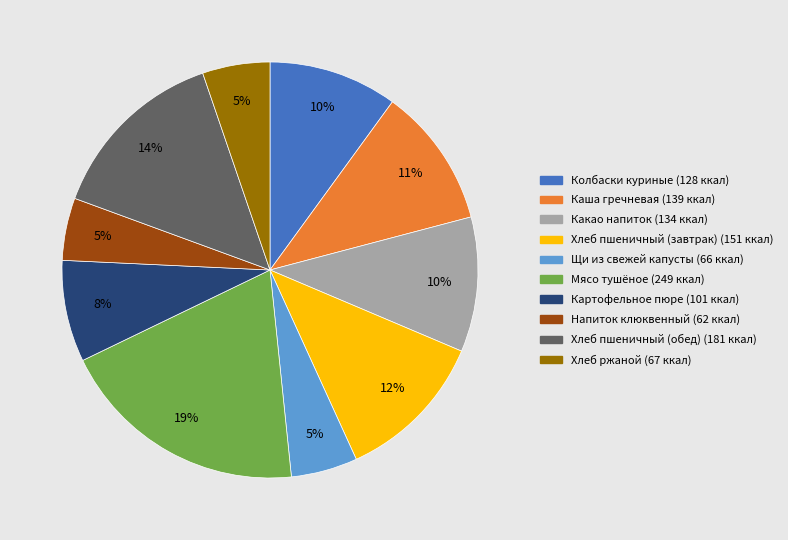

Count the number of slices in the pie.

10